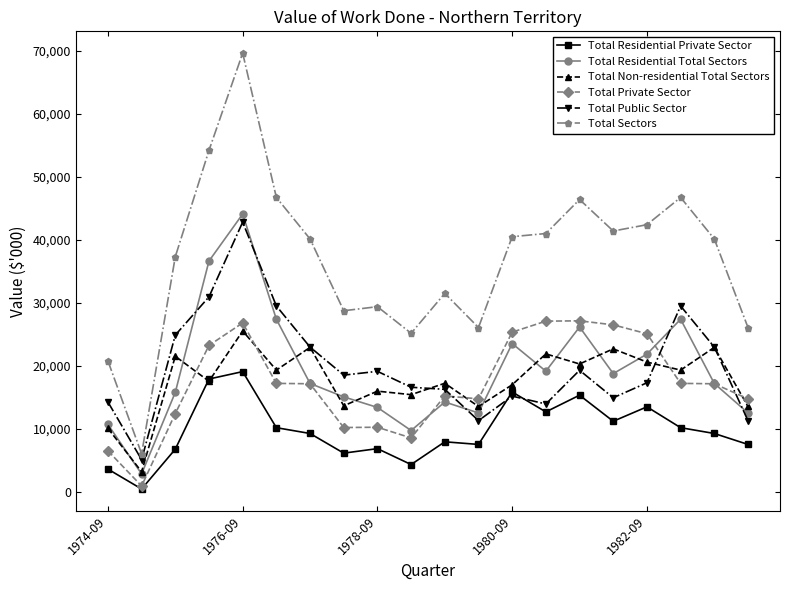

Which series has the largest total across all categories?

Total Sectors